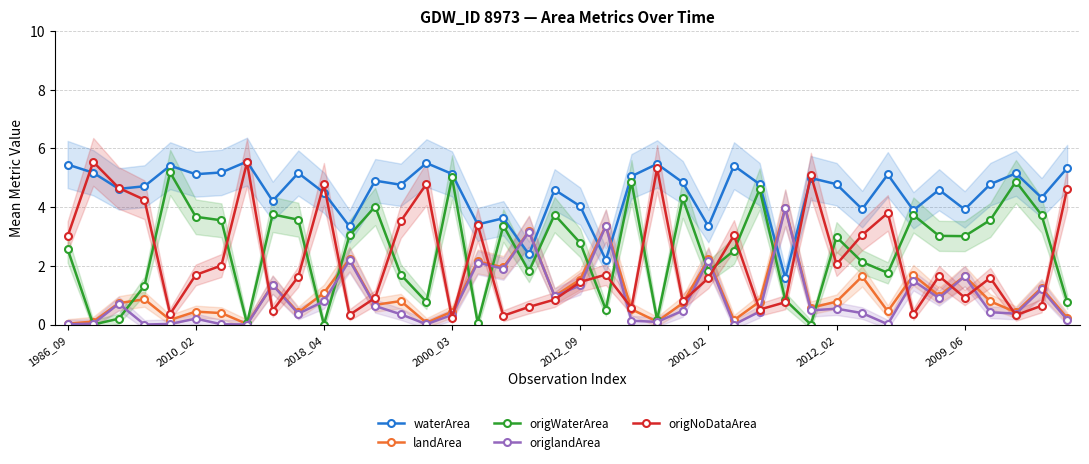

What is the sum of the origWaterArea values at 32 and 28?

2.6